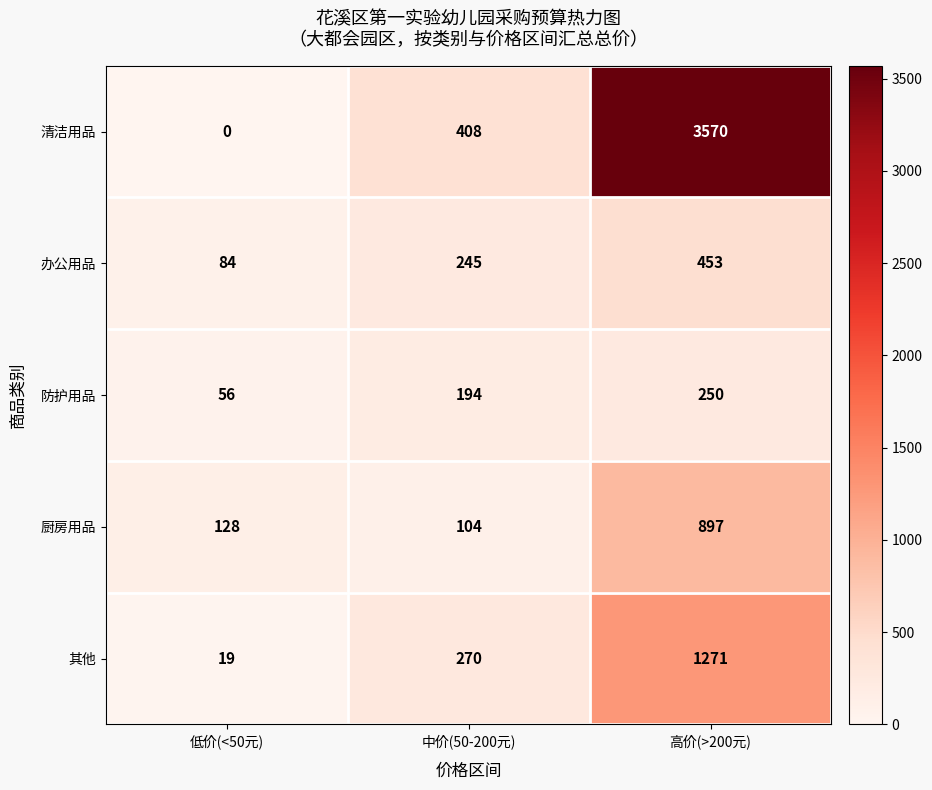

Reading right to left, extract all data points from this chart.

清洁用品: 高价(>200元)=3570	中价(50-200元)=408	低价(<50元)=0
办公用品: 高价(>200元)=453	中价(50-200元)=245	低价(<50元)=84
防护用品: 高价(>200元)=250	中价(50-200元)=194	低价(<50元)=56
厨房用品: 高价(>200元)=897	中价(50-200元)=104	低价(<50元)=128
其他: 高价(>200元)=1271	中价(50-200元)=270	低价(<50元)=19